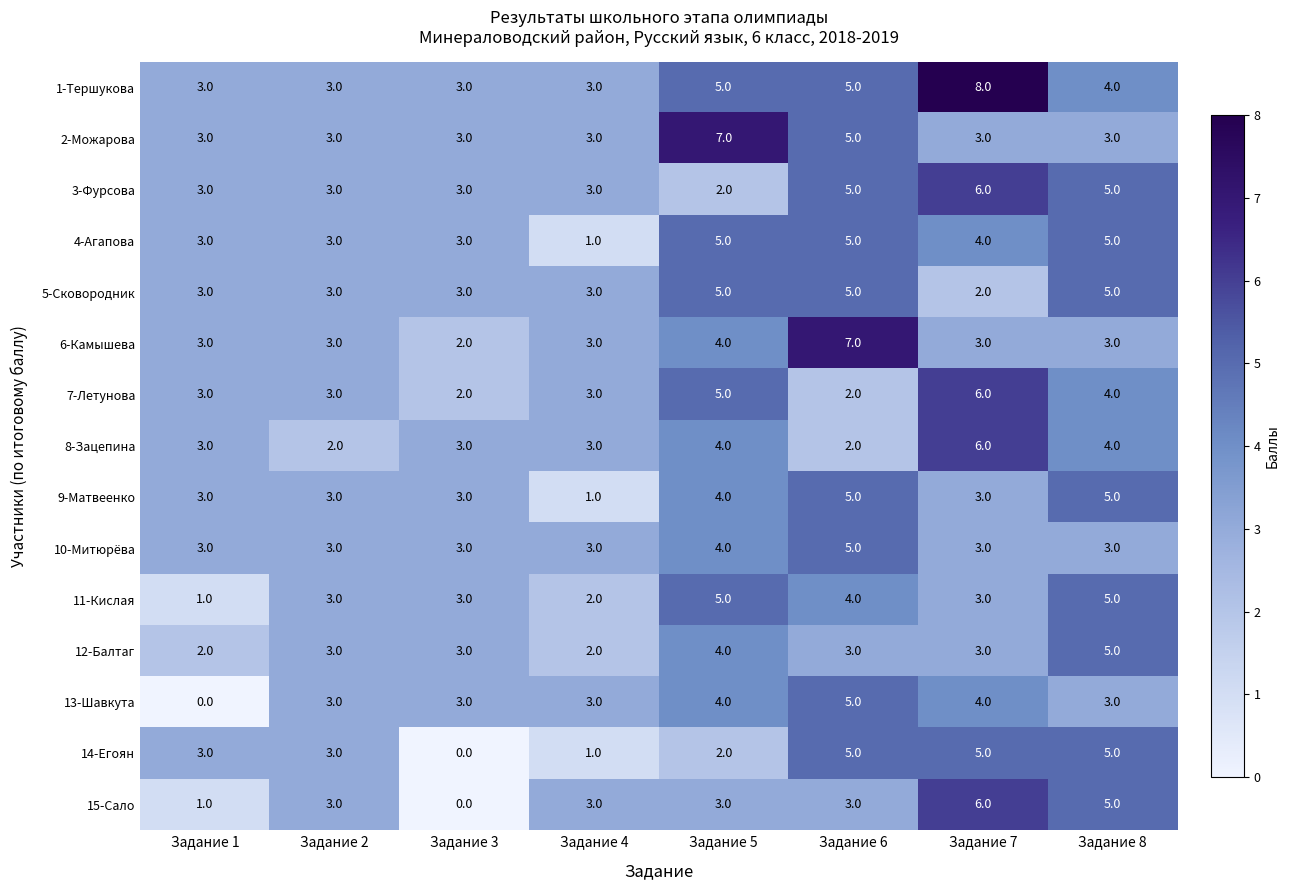

The value of 6-Камышева at Задание 7 is 3. True or false?

True